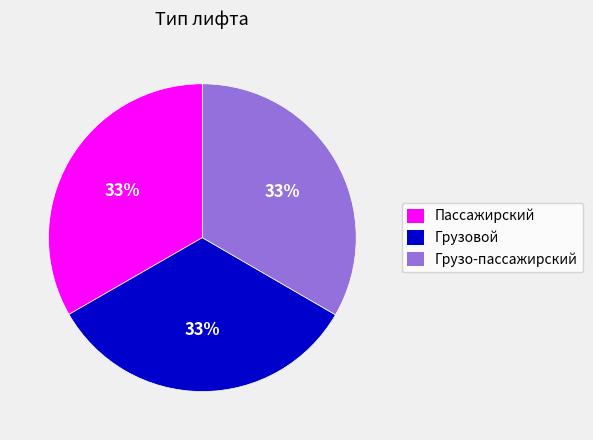

Does any single category account for the majority?

No